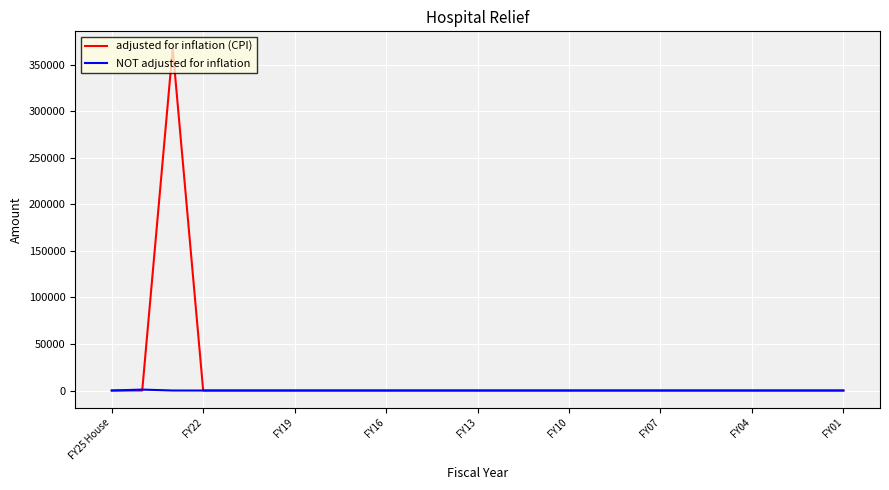

What is the maximum value shown in the chart?

367585.4